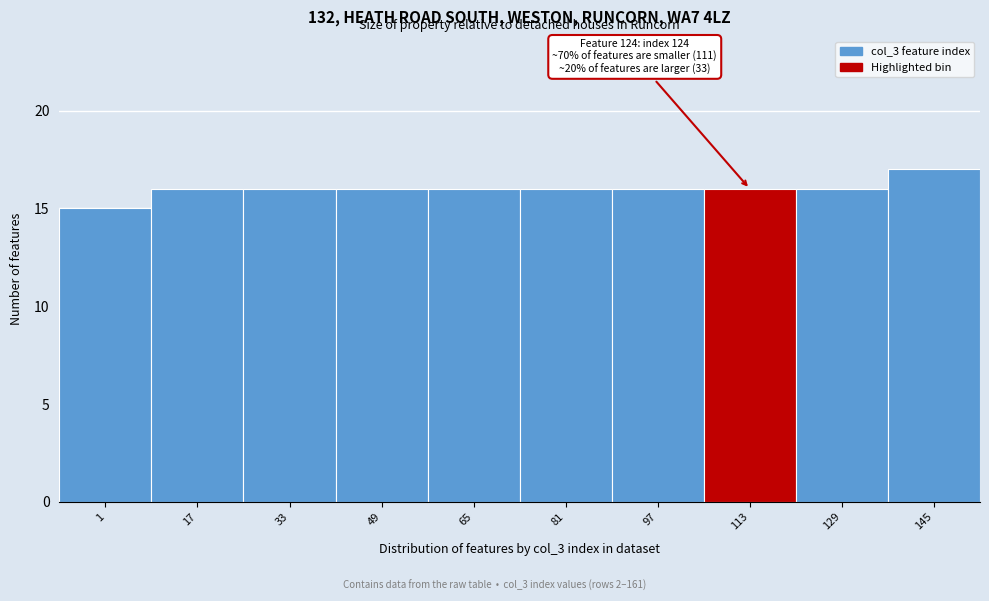

Reading left to right, extract all data points from this chart.

15	16	16	16	16	16	16	16	16	17